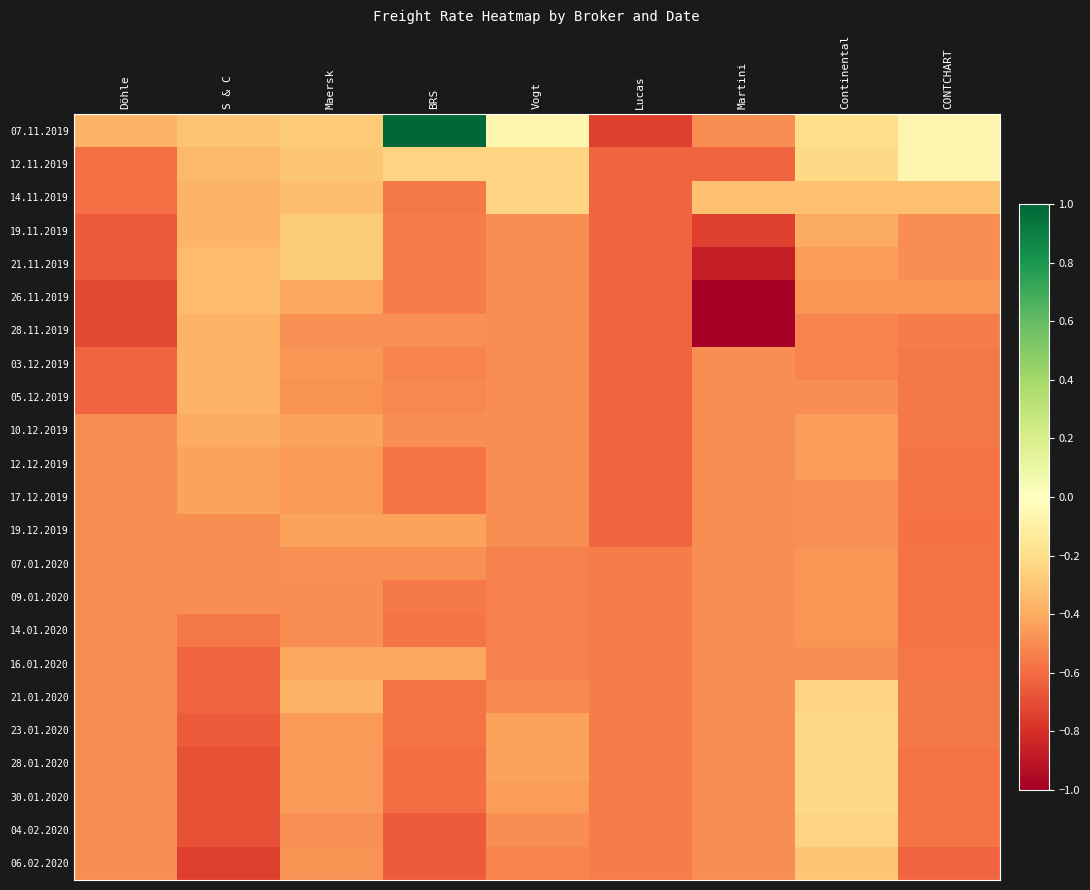

Reading right to left, transcribe all the data shown in this chart.

07.11.2019: CONTCHART=-0.1	Continental=-0.2	Martini=-0.5	Lucas=-0.8	Vogt=-0.1	BRS=1.0	Maersk=-0.3	S & C=-0.3	Döhle=-0.4
12.11.2019: CONTCHART=-0.1	Continental=-0.2	Martini=-0.6	Lucas=-0.6	Vogt=-0.2	BRS=-0.2	Maersk=-0.3	S & C=-0.3	Döhle=-0.6
14.11.2019: CONTCHART=-0.3	Continental=-0.3	Martini=-0.3	Lucas=-0.6	Vogt=-0.2	BRS=-0.6	Maersk=-0.3	S & C=-0.4	Döhle=-0.6
19.11.2019: CONTCHART=-0.5	Continental=-0.4	Martini=-0.8	Lucas=-0.6	Vogt=-0.5	BRS=-0.6	Maersk=-0.3	S & C=-0.4	Döhle=-0.7
21.11.2019: CONTCHART=-0.5	Continental=-0.5	Martini=-0.9	Lucas=-0.6	Vogt=-0.5	BRS=-0.6	Maersk=-0.3	S & C=-0.3	Döhle=-0.7
26.11.2019: CONTCHART=-0.5	Continental=-0.5	Martini=-1.0	Lucas=-0.6	Vogt=-0.5	BRS=-0.6	Maersk=-0.4	S & C=-0.3	Döhle=-0.7
28.11.2019: CONTCHART=-0.6	Continental=-0.5	Martini=-1.0	Lucas=-0.6	Vogt=-0.5	BRS=-0.5	Maersk=-0.5	S & C=-0.4	Döhle=-0.7
03.12.2019: CONTCHART=-0.6	Continental=-0.5	Martini=-0.5	Lucas=-0.6	Vogt=-0.5	BRS=-0.5	Maersk=-0.5	S & C=-0.4	Döhle=-0.6
05.12.2019: CONTCHART=-0.6	Continental=-0.5	Martini=-0.5	Lucas=-0.6	Vogt=-0.5	BRS=-0.5	Maersk=-0.5	S & C=-0.4	Döhle=-0.6
10.12.2019: CONTCHART=-0.6	Continental=-0.5	Martini=-0.5	Lucas=-0.6	Vogt=-0.5	BRS=-0.5	Maersk=-0.4	S & C=-0.4	Döhle=-0.5
12.12.2019: CONTCHART=-0.6	Continental=-0.5	Martini=-0.5	Lucas=-0.6	Vogt=-0.5	BRS=-0.6	Maersk=-0.5	S & C=-0.4	Döhle=-0.5
17.12.2019: CONTCHART=-0.6	Continental=-0.5	Martini=-0.5	Lucas=-0.6	Vogt=-0.5	BRS=-0.6	Maersk=-0.5	S & C=-0.4	Döhle=-0.5
19.12.2019: CONTCHART=-0.6	Continental=-0.5	Martini=-0.5	Lucas=-0.6	Vogt=-0.5	BRS=-0.4	Maersk=-0.4	S & C=-0.5	Döhle=-0.5
07.01.2020: CONTCHART=-0.6	Continental=-0.5	Martini=-0.5	Lucas=-0.6	Vogt=-0.5	BRS=-0.5	Maersk=-0.5	S & C=-0.5	Döhle=-0.5
09.01.2020: CONTCHART=-0.6	Continental=-0.5	Martini=-0.5	Lucas=-0.6	Vogt=-0.5	BRS=-0.6	Maersk=-0.5	S & C=-0.5	Döhle=-0.5
14.01.2020: CONTCHART=-0.6	Continental=-0.5	Martini=-0.5	Lucas=-0.6	Vogt=-0.5	BRS=-0.6	Maersk=-0.5	S & C=-0.6	Döhle=-0.5
16.01.2020: CONTCHART=-0.6	Continental=-0.5	Martini=-0.5	Lucas=-0.6	Vogt=-0.5	BRS=-0.4	Maersk=-0.4	S & C=-0.6	Döhle=-0.5
21.01.2020: CONTCHART=-0.6	Continental=-0.2	Martini=-0.5	Lucas=-0.6	Vogt=-0.5	BRS=-0.6	Maersk=-0.4	S & C=-0.6	Döhle=-0.5
23.01.2020: CONTCHART=-0.6	Continental=-0.2	Martini=-0.5	Lucas=-0.6	Vogt=-0.4	BRS=-0.6	Maersk=-0.5	S & C=-0.7	Döhle=-0.5
28.01.2020: CONTCHART=-0.6	Continental=-0.2	Martini=-0.5	Lucas=-0.6	Vogt=-0.4	BRS=-0.6	Maersk=-0.5	S & C=-0.7	Döhle=-0.5
30.01.2020: CONTCHART=-0.6	Continental=-0.2	Martini=-0.5	Lucas=-0.6	Vogt=-0.5	BRS=-0.6	Maersk=-0.5	S & C=-0.7	Döhle=-0.5
04.02.2020: CONTCHART=-0.6	Continental=-0.2	Martini=-0.5	Lucas=-0.6	Vogt=-0.5	BRS=-0.7	Maersk=-0.5	S & C=-0.7	Döhle=-0.5
06.02.2020: CONTCHART=-0.6	Continental=-0.3	Martini=-0.5	Lucas=-0.6	Vogt=-0.5	BRS=-0.7	Maersk=-0.5	S & C=-0.8	Döhle=-0.5